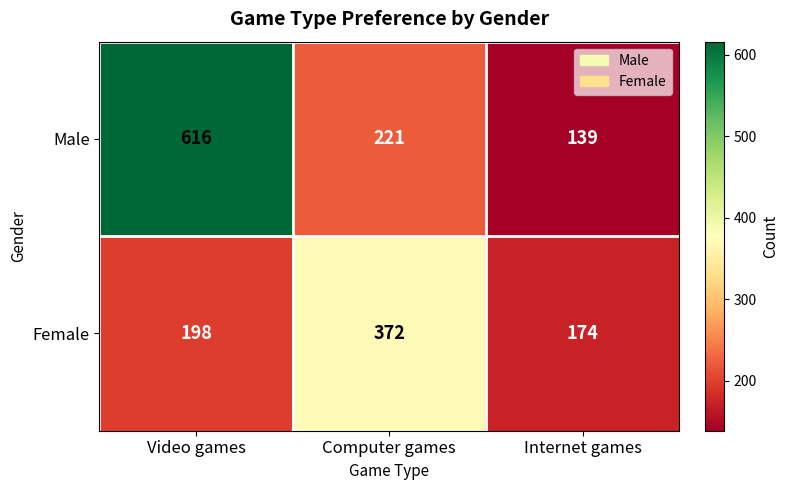

What is the maximum value for Female?

372